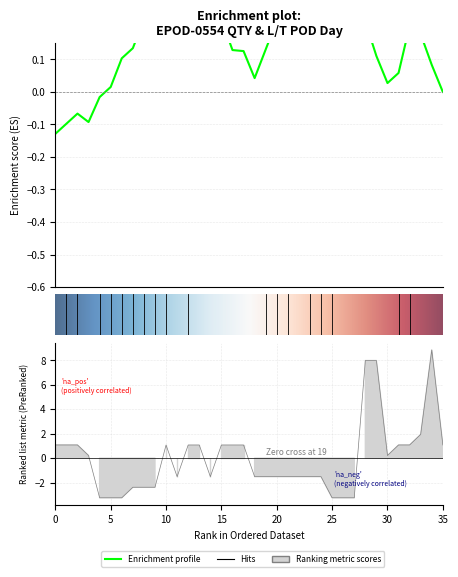

How many data points are above 0?

18